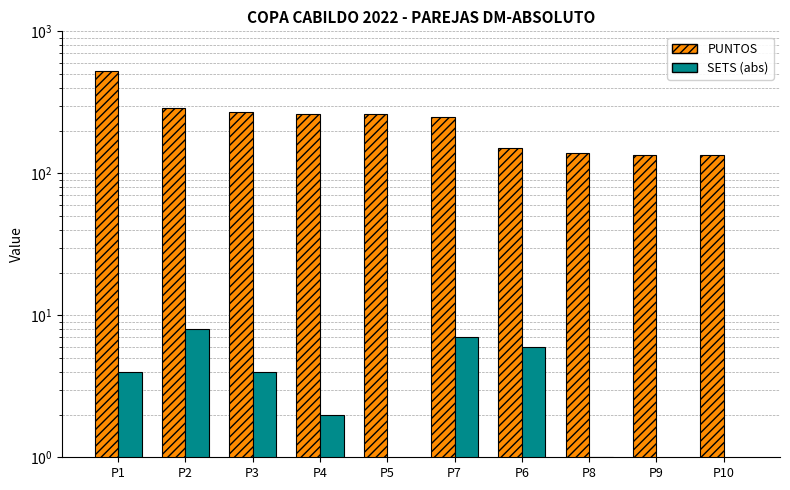

Which series changed the most between P2 and P5?

PUNTOS